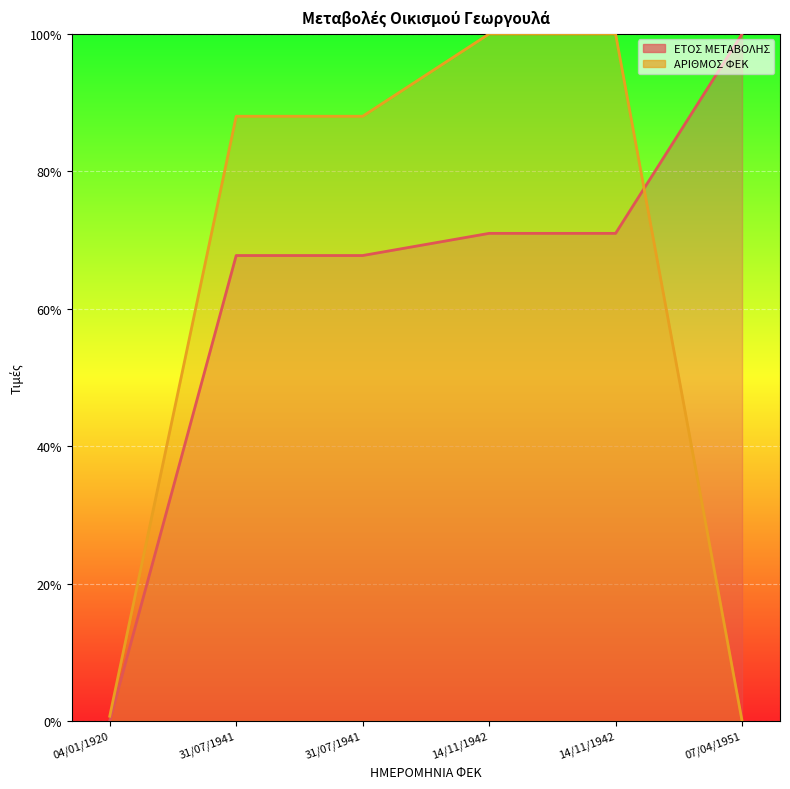

Rank the series by their average value, from highest to lowest.

ΕΤΟΣ ΜΕΤΑΒΟΛΗΣ, ΑΡΙΘΜΟΣ ΦΕΚ